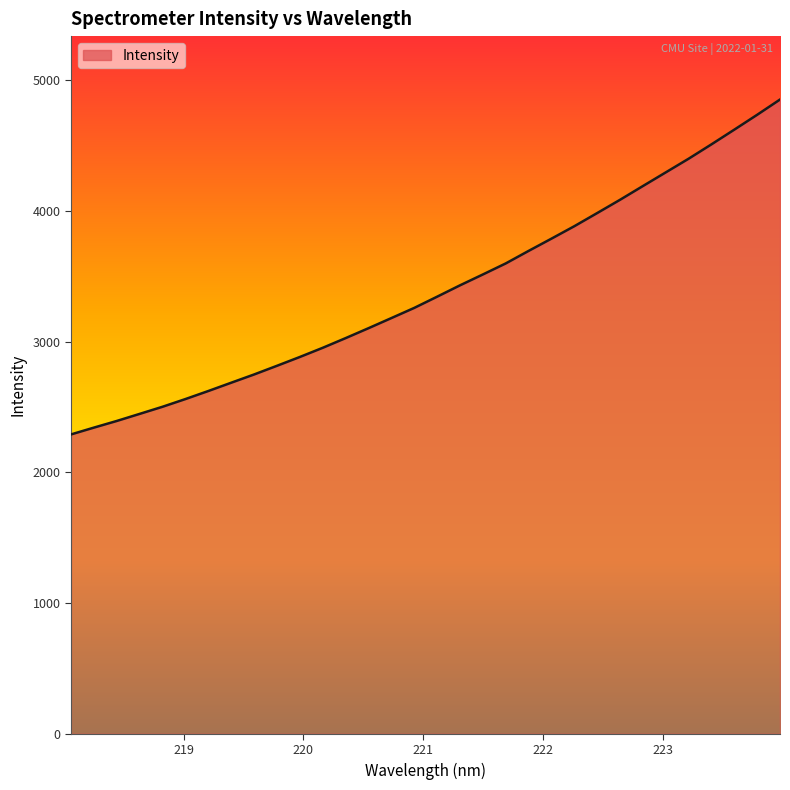

Reading right to left, transcribe all the data shown in this chart.

4854.0	4737.2	4623.5	4511.1	4401.1	4296.6	4192.0	4086.9	3985.3	3884.7	3789.5	3695.7	3599.8	3515.4	3432.2	3345.4	3259.5	3181.7	3104.2	3028.3	2954.2	2884.0	2816.5	2750.0	2686.9	2623.4	2561.9	2502.9	2448.3	2394.1	2343.2	2291.1